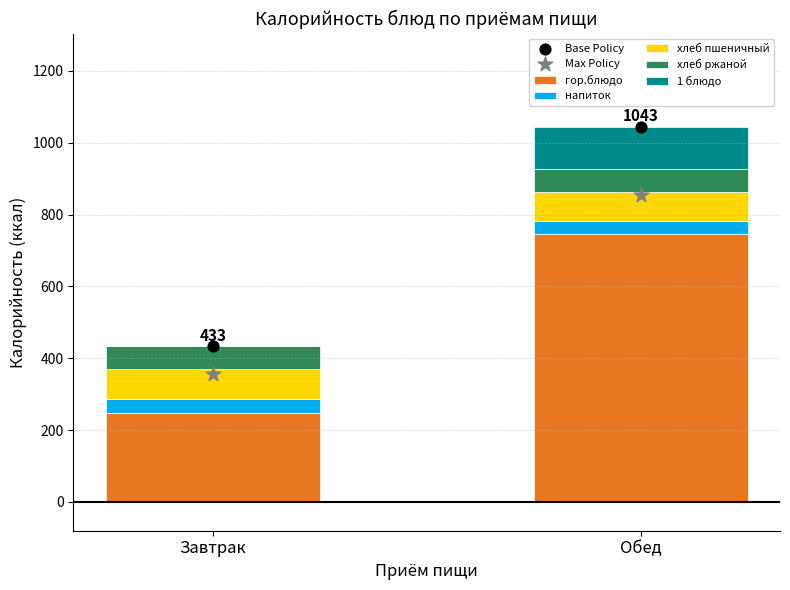

Which series reaches the minimum Y coordinate?

1 блюдо